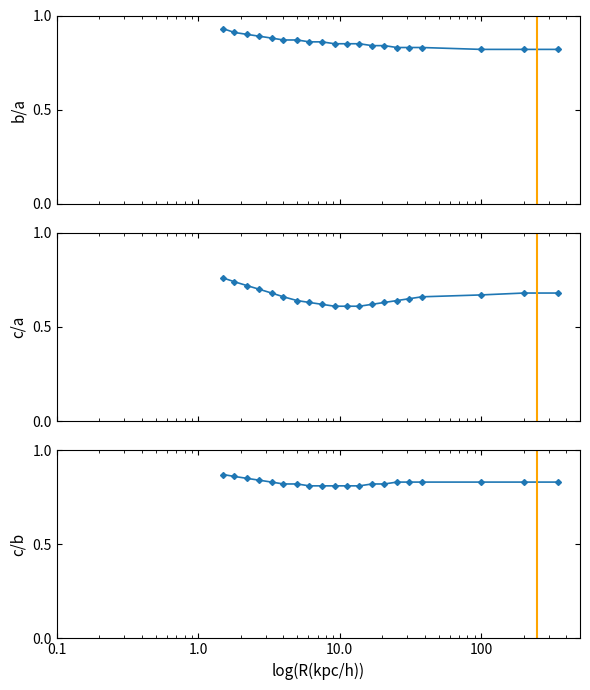

What is the lowest value of the c/b series?

0.8